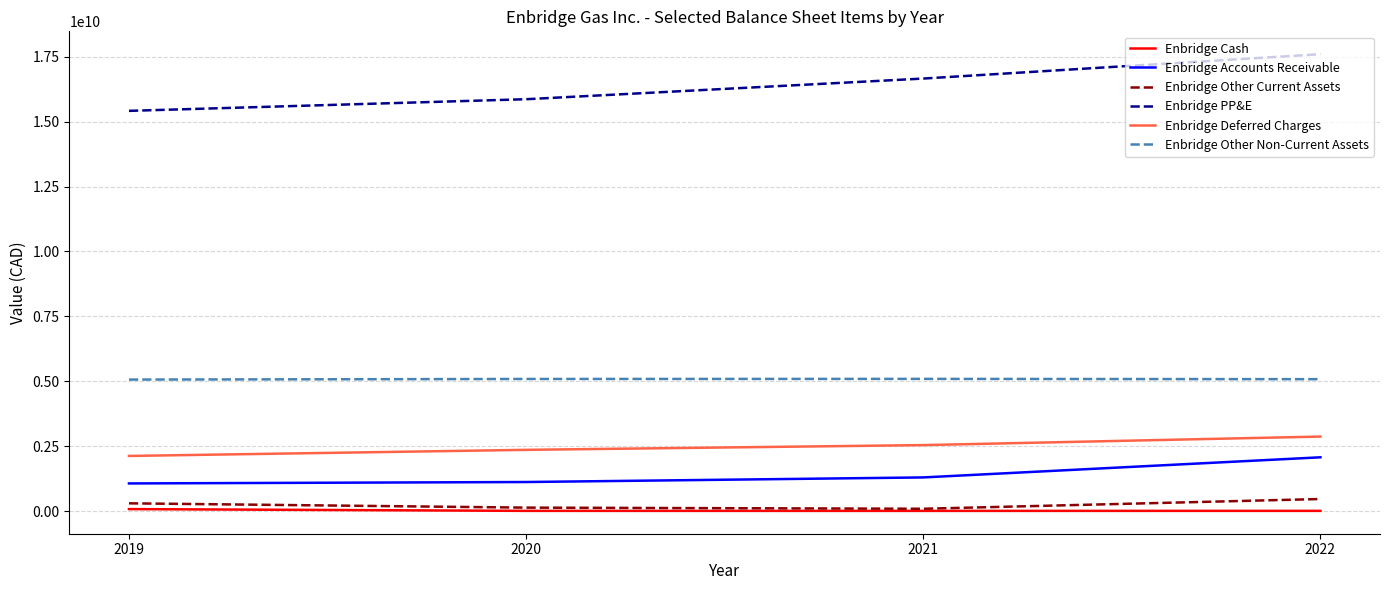

Is this an area chart (filled region under the line)?

No